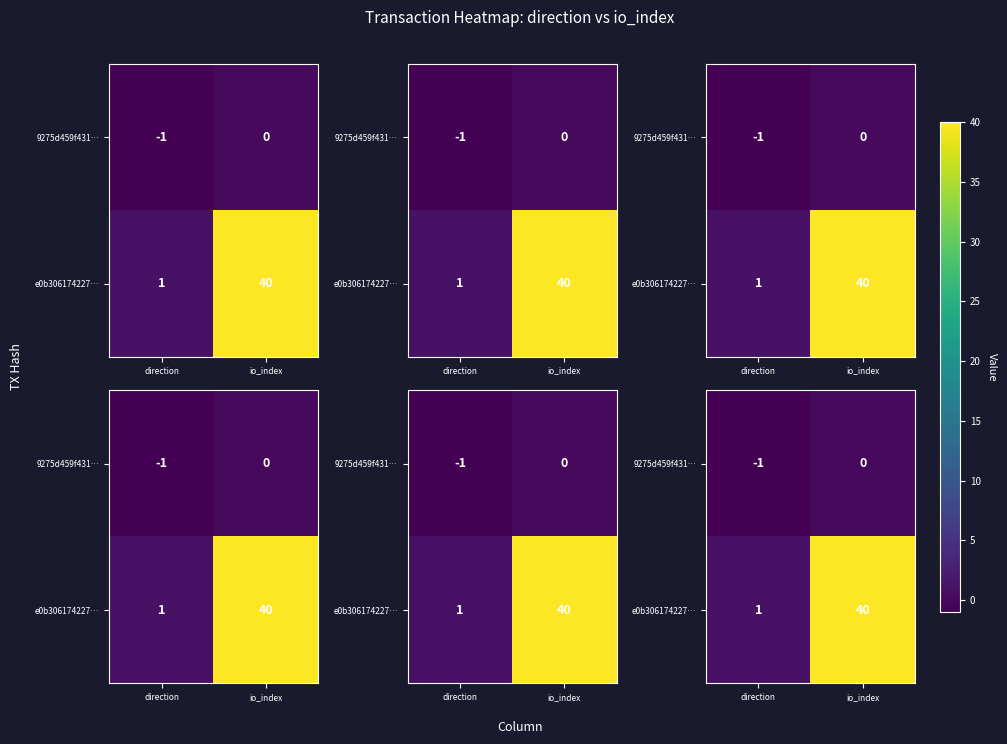

Which series has the largest range (max minus min)?

e0b306174227…